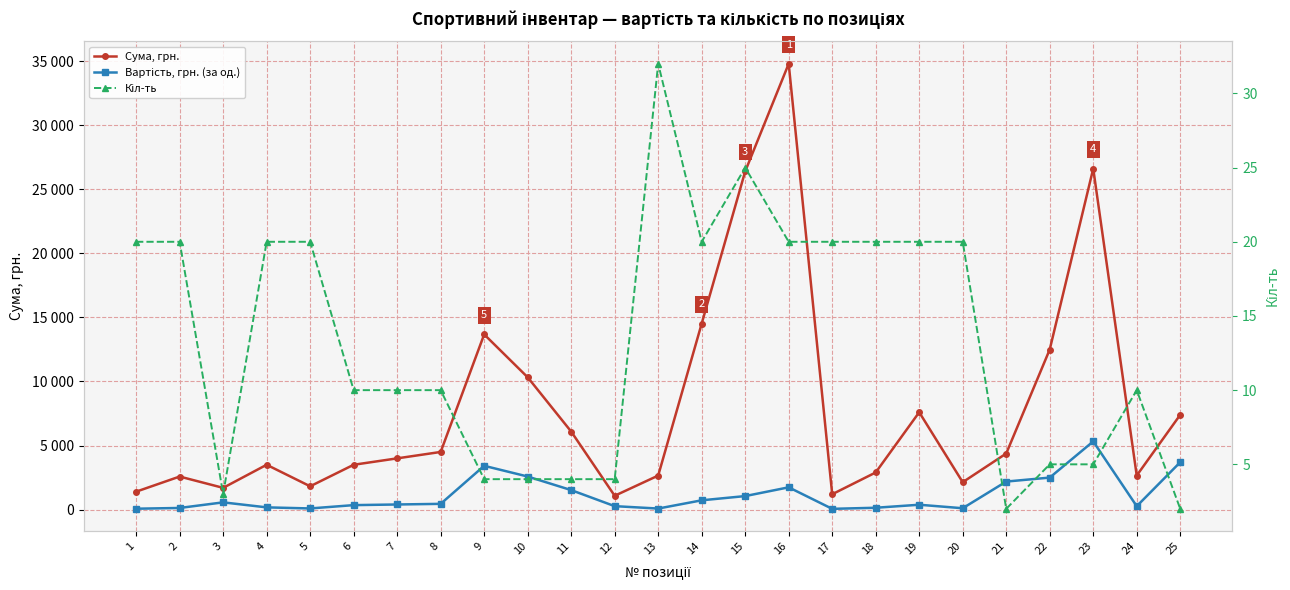

Which label corresponds to the smallest value in the chart?

21